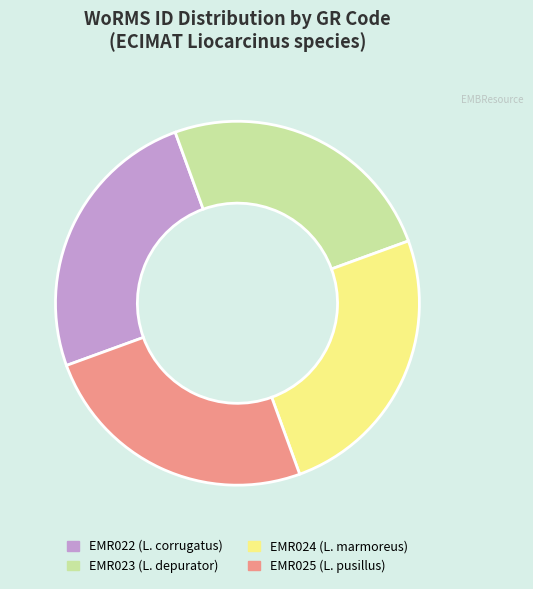

Is there a majority slice in this chart?

No